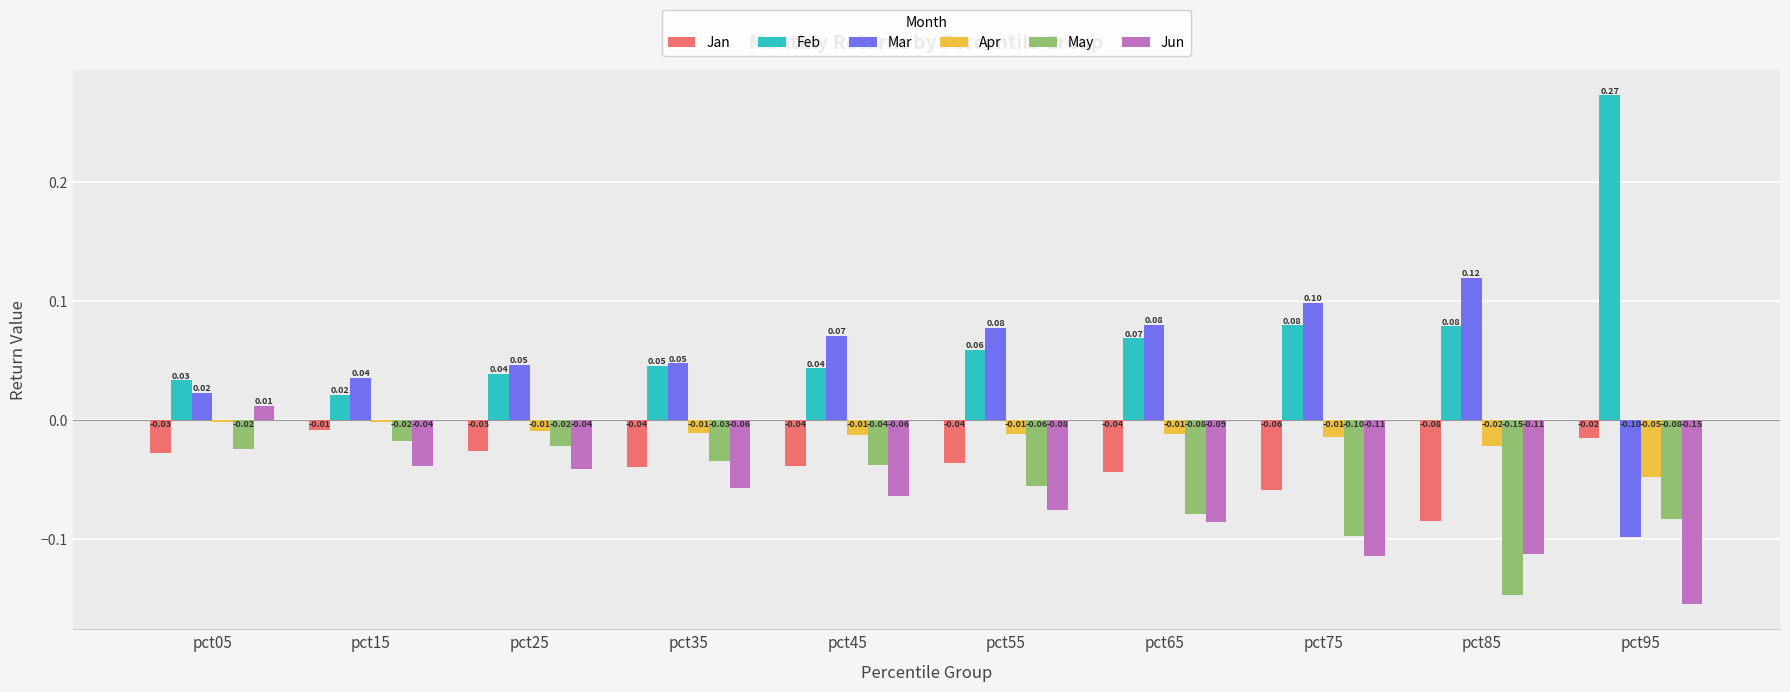

At how many categories does at least one series exceed 0?

10